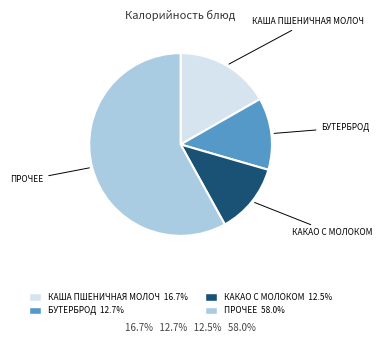

Is there any slice that represents more than half of the pie?

Yes